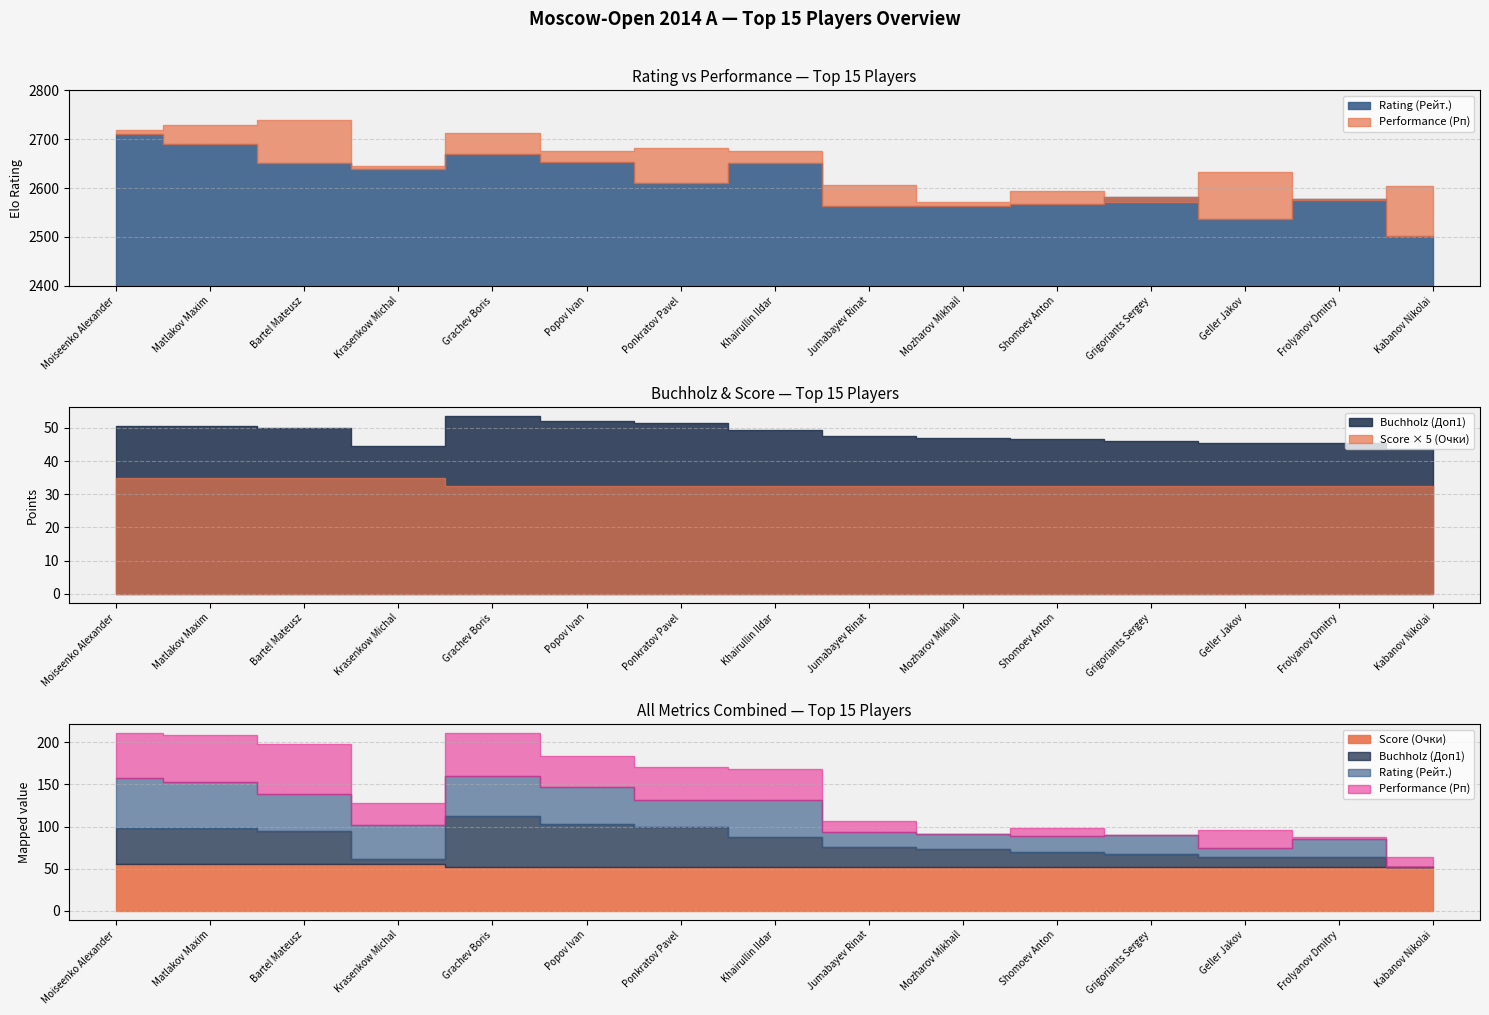

Which series changed the most between Grachev Boris and Khairullin Ildar?

Performance (Рп)